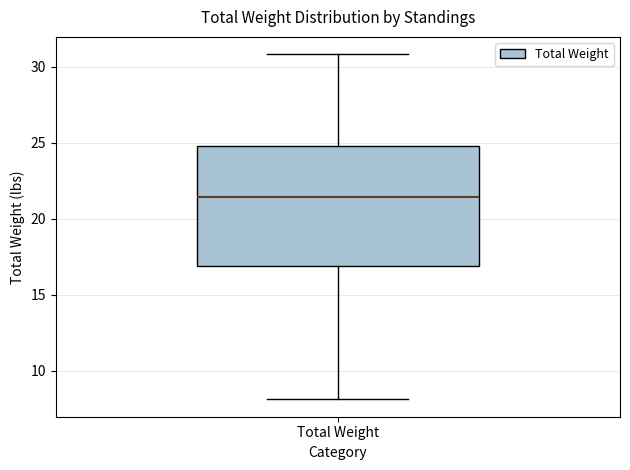

Read this box plot against the y-axis: the position of the median line, the range covered by the box, and the ends of both whiskers. The values are not printed on the chart, so give them approximately, as read against the axis.

median 21.5, box 17.0 to 25.0, whiskers 8.0 to 31.0